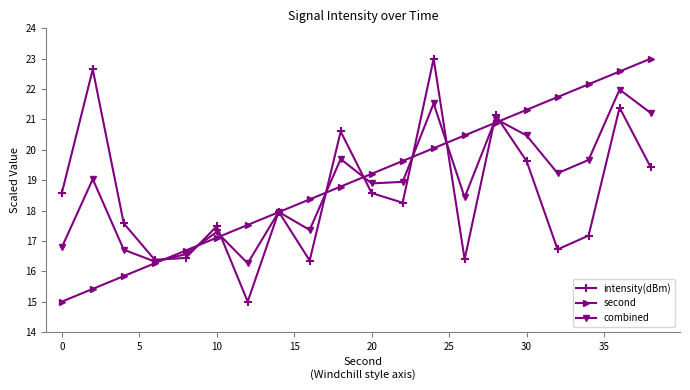

Is this an area chart (filled region under the line)?

No